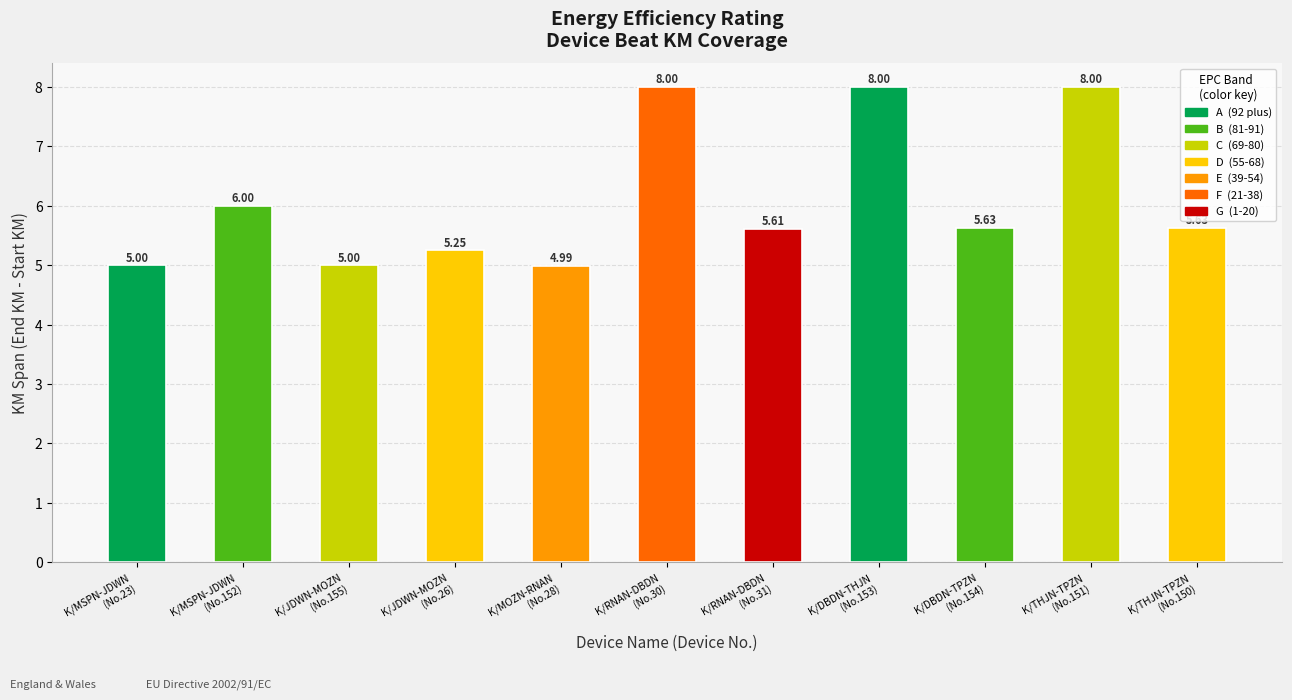

What is the difference between the values at K/MSPN-JDWN
(No.23) and K/DBDN-THJN
(No.153)?

3.0